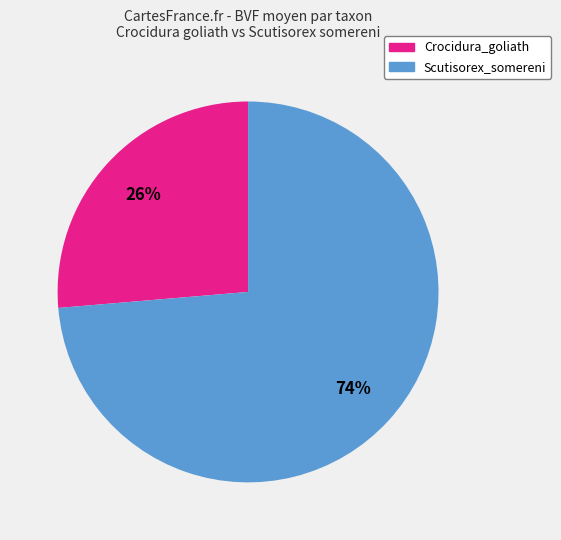

Count the number of slices in the pie.

2